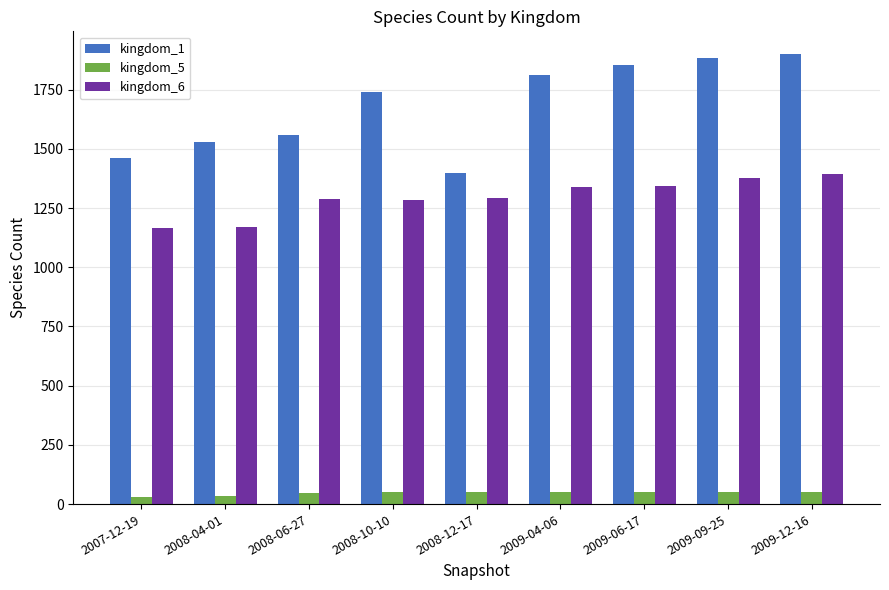

Does the chart contain stacked bars?

No